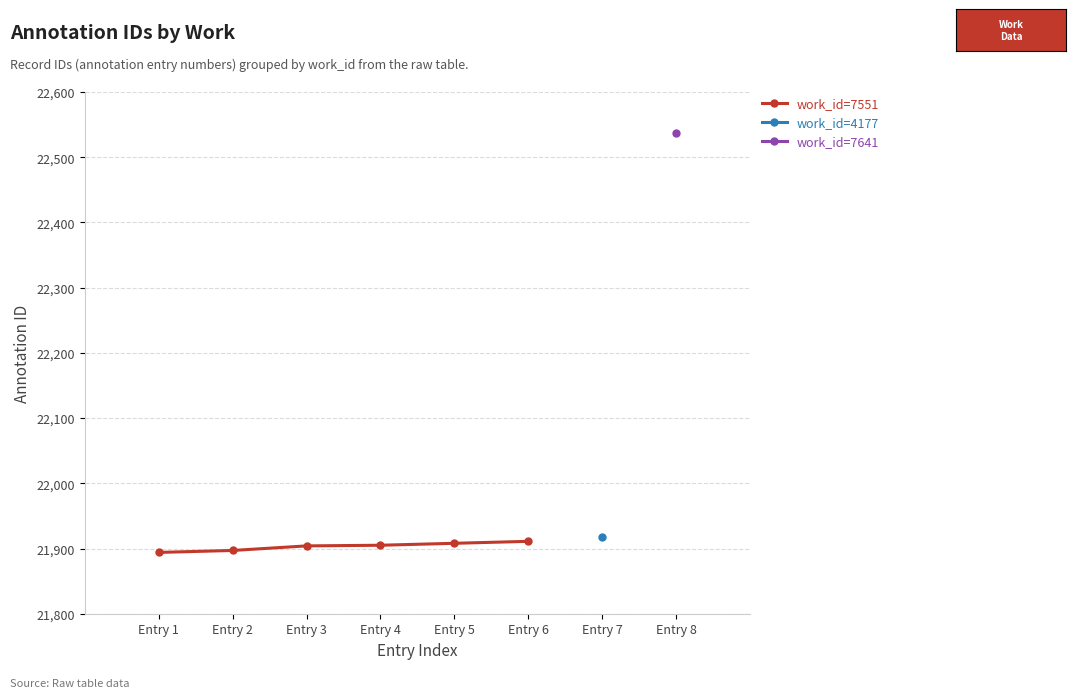

Approximately how many times larger is the value at Entry 4 compared to Entry 5?

1.0